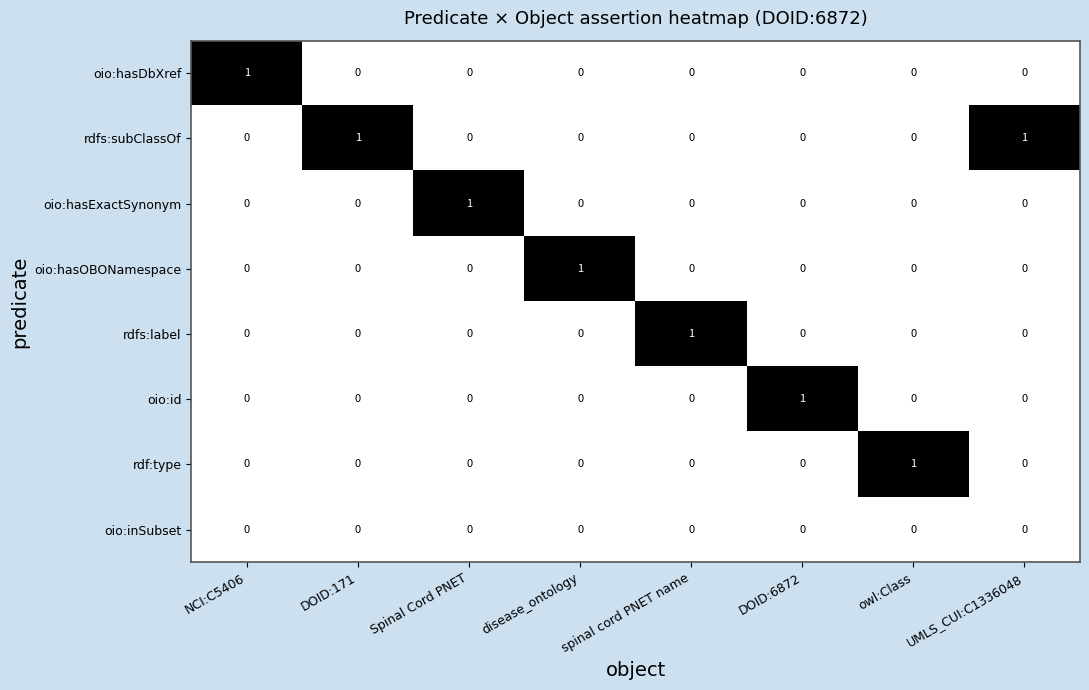

Is it true that oio:id equals 0 at Spinal Cord PNET?

True